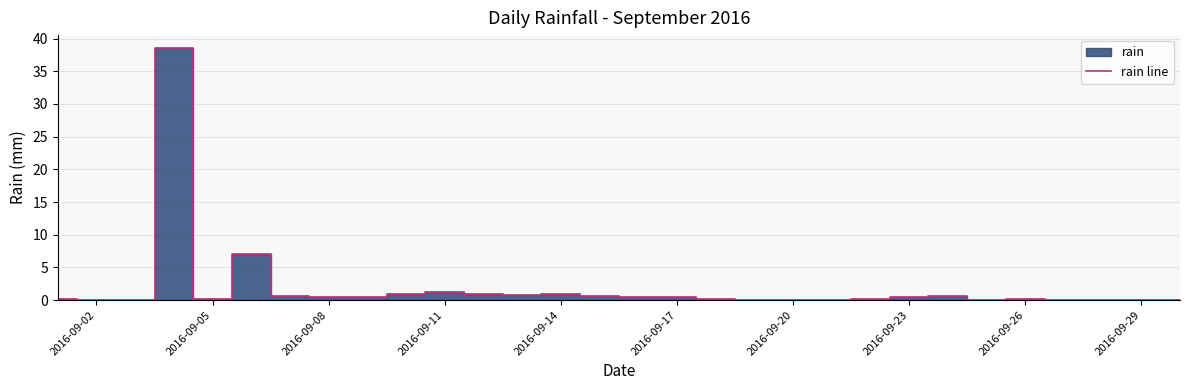

The value at 2016-09-26 is 0.1. True or false?

False